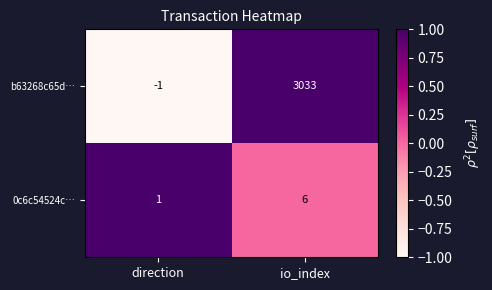

What is the difference between the b63268c65d… values at direction and io_index?

3034